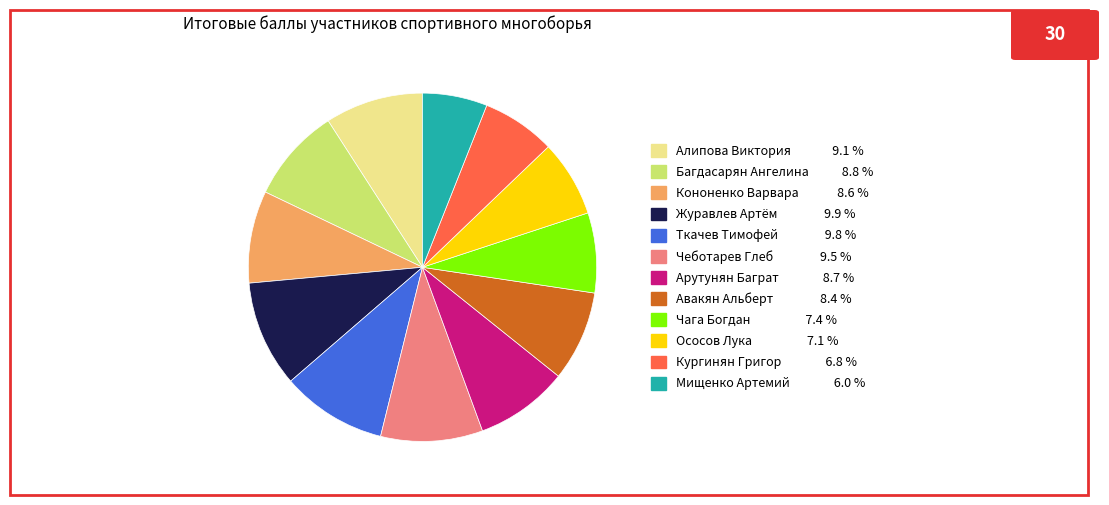

Does any single category account for the majority?

No